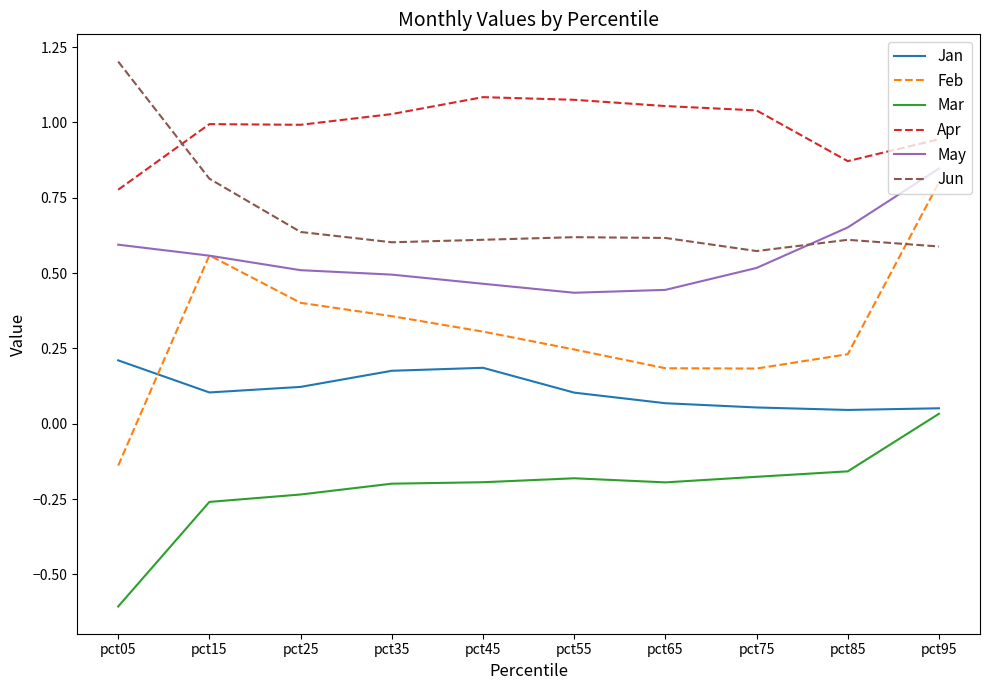

At which category is the sum across all series the highest?

pct95